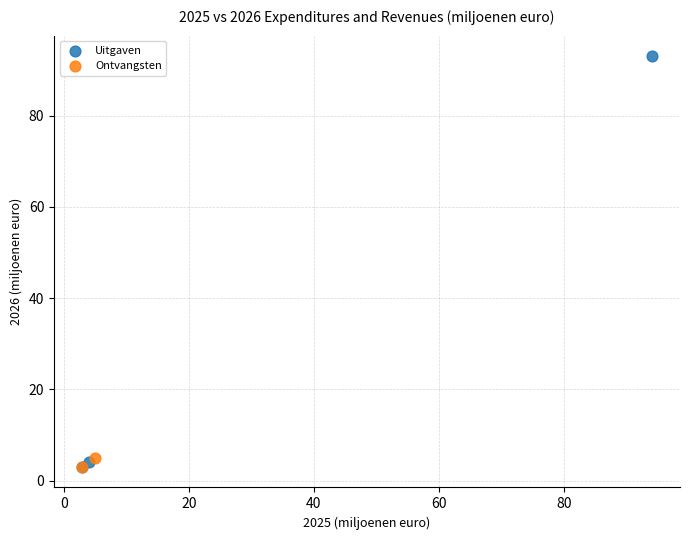

What are all the series names shown in the legend?

Uitgaven, Ontvangsten